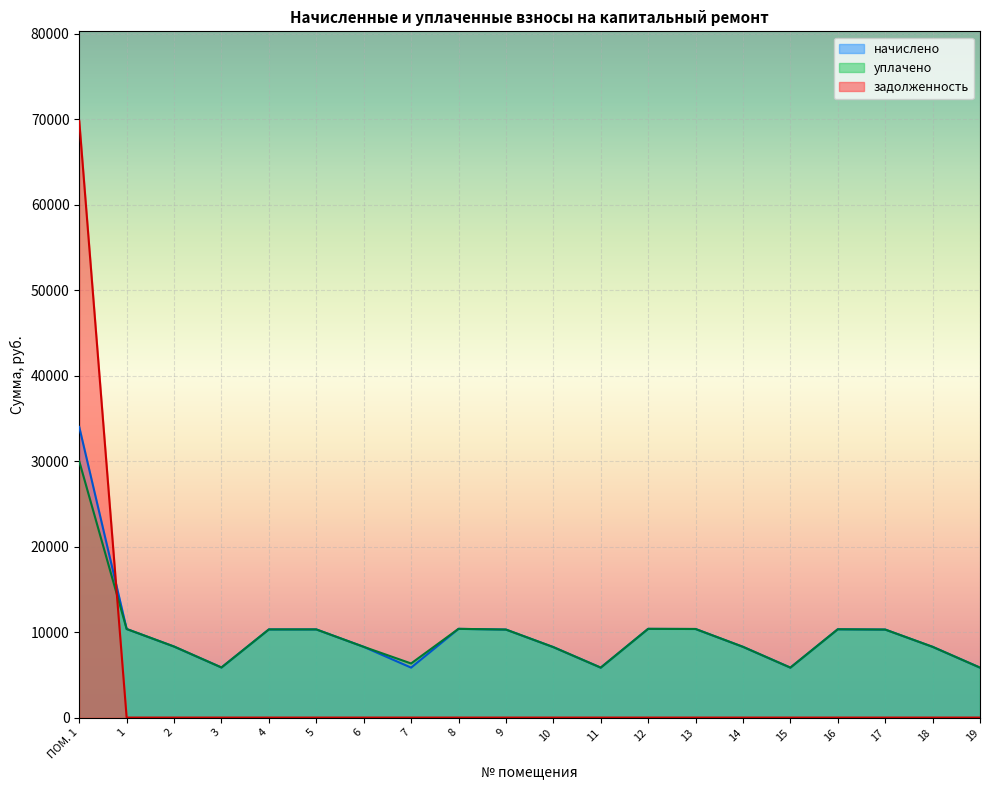

What is the difference between the maximum and minimum values in the задолженность series?

69832.4